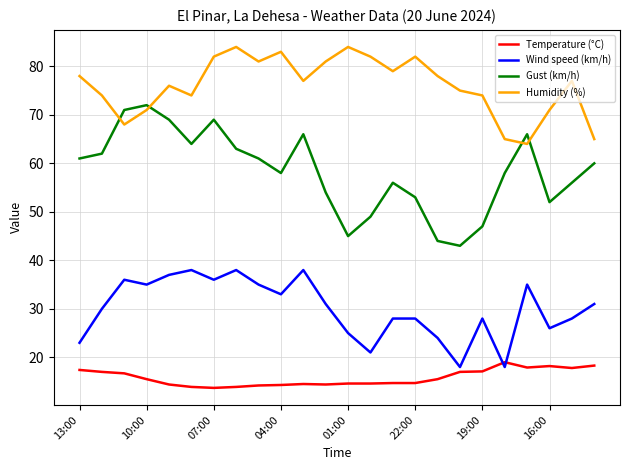

What is the average value of the Gust (km/h) series?

58.3